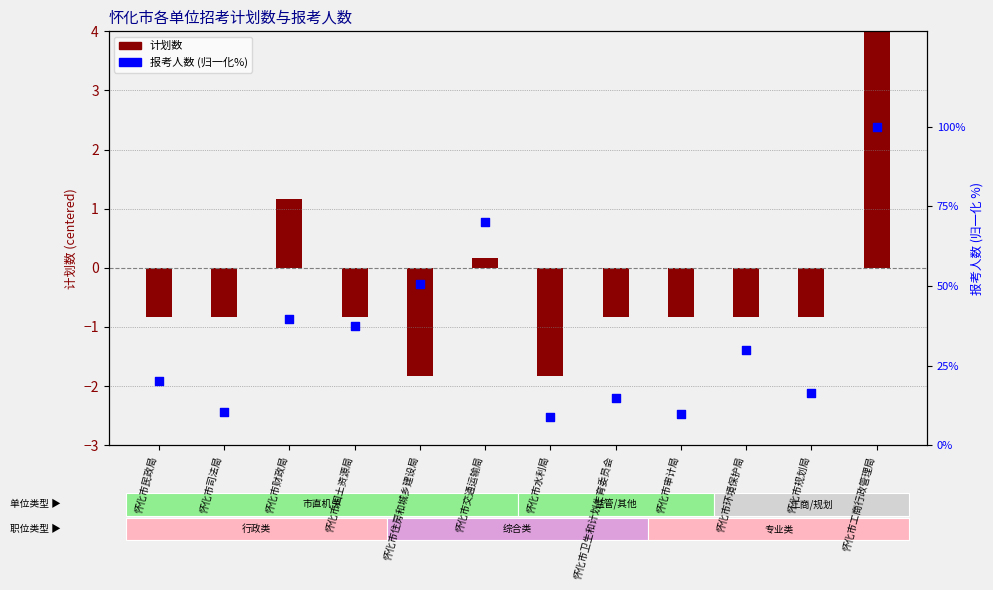

At how many categories does at least one series exceed 0?

12